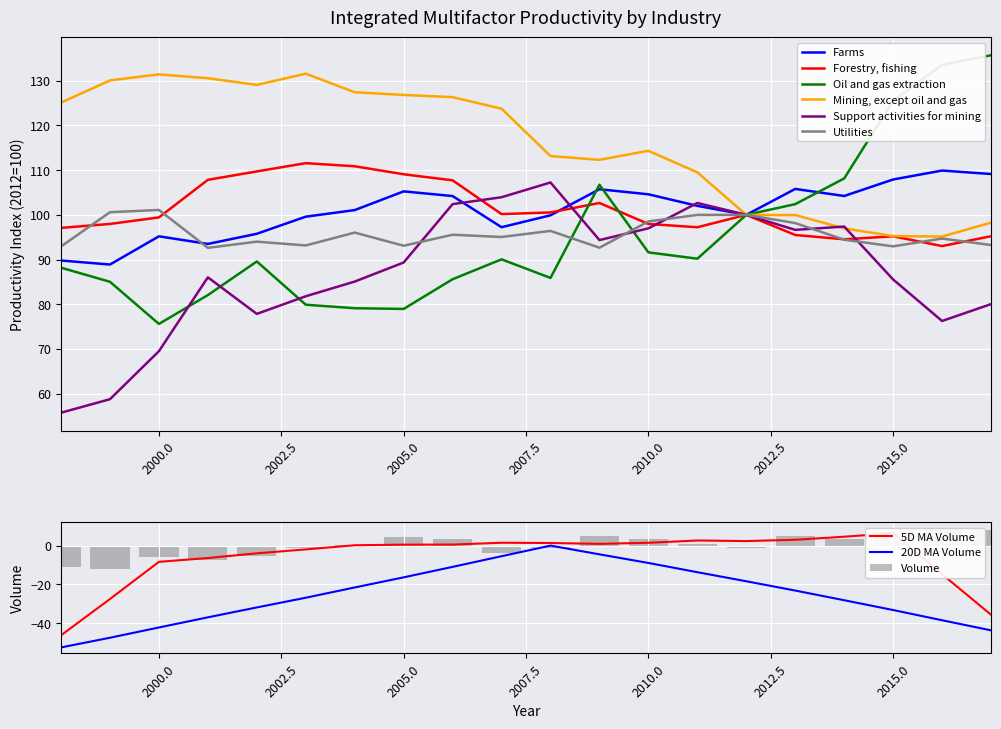

How many data points in Farms are above 102?

10